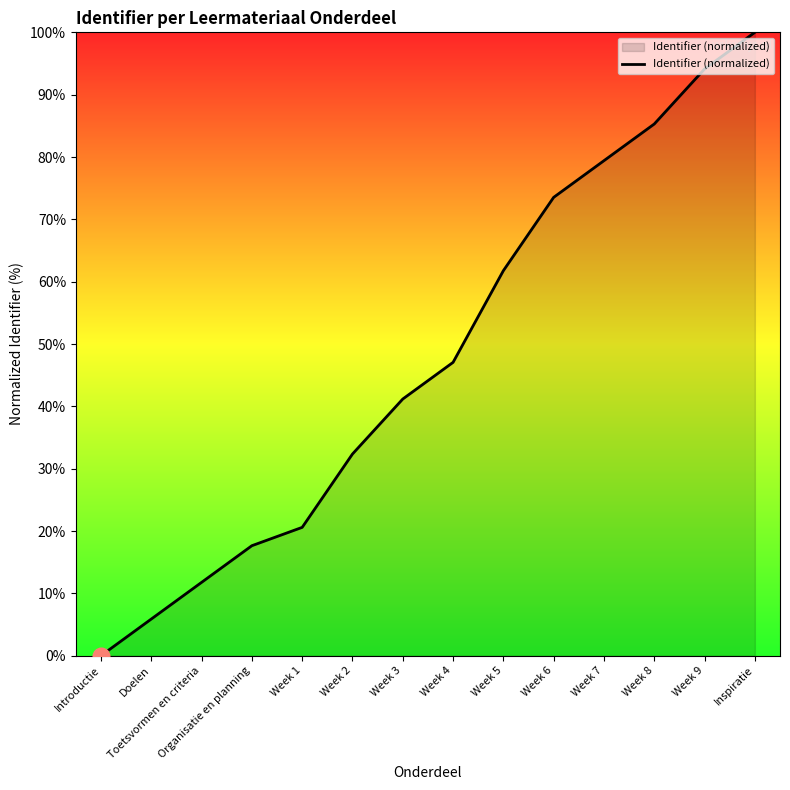

Count the number of categories in the chart.

14